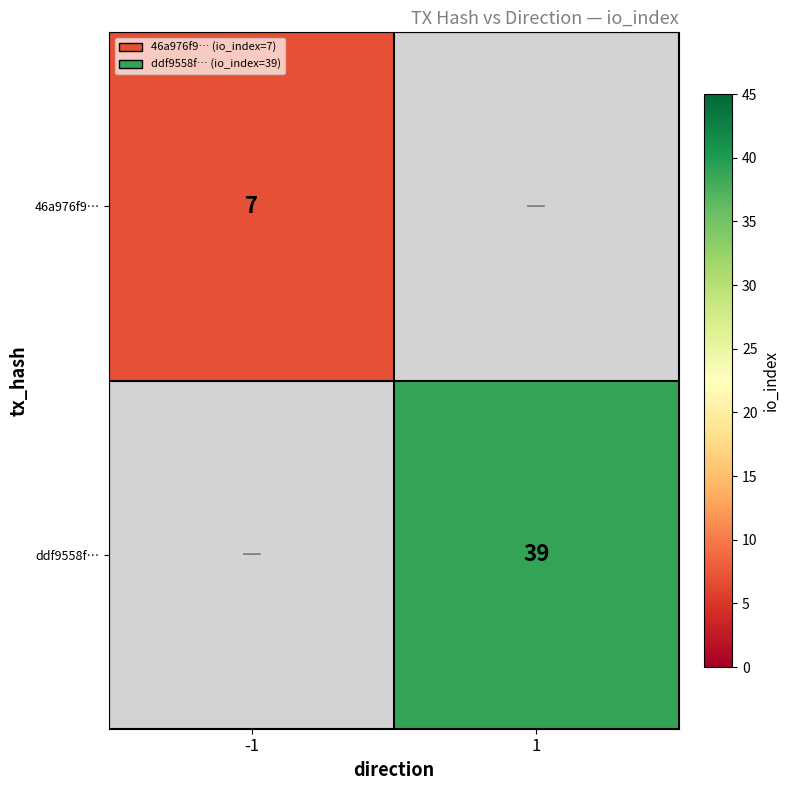

Between -1 and 1, which is larger?

1